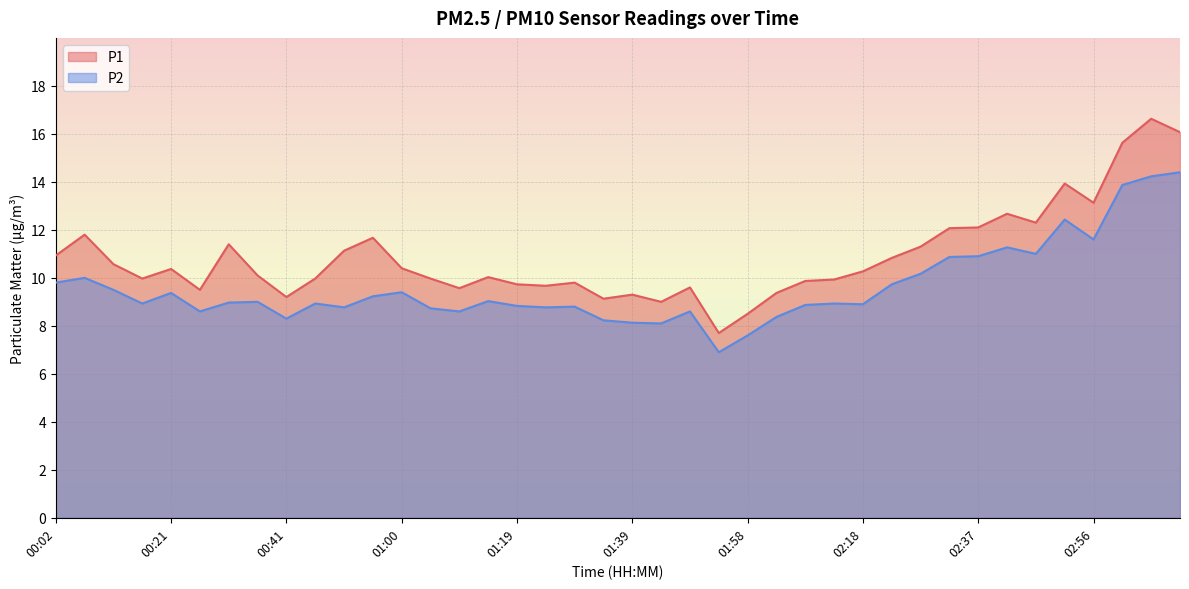

Which has a higher value, 01:29 or 03:01?

03:01